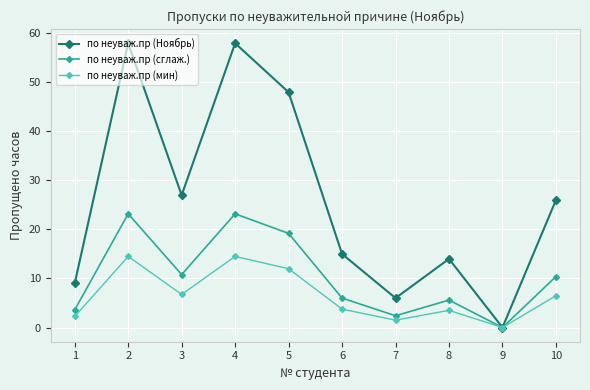

Which series has the largest total across all categories?

по неуваж.пр (Ноябрь)